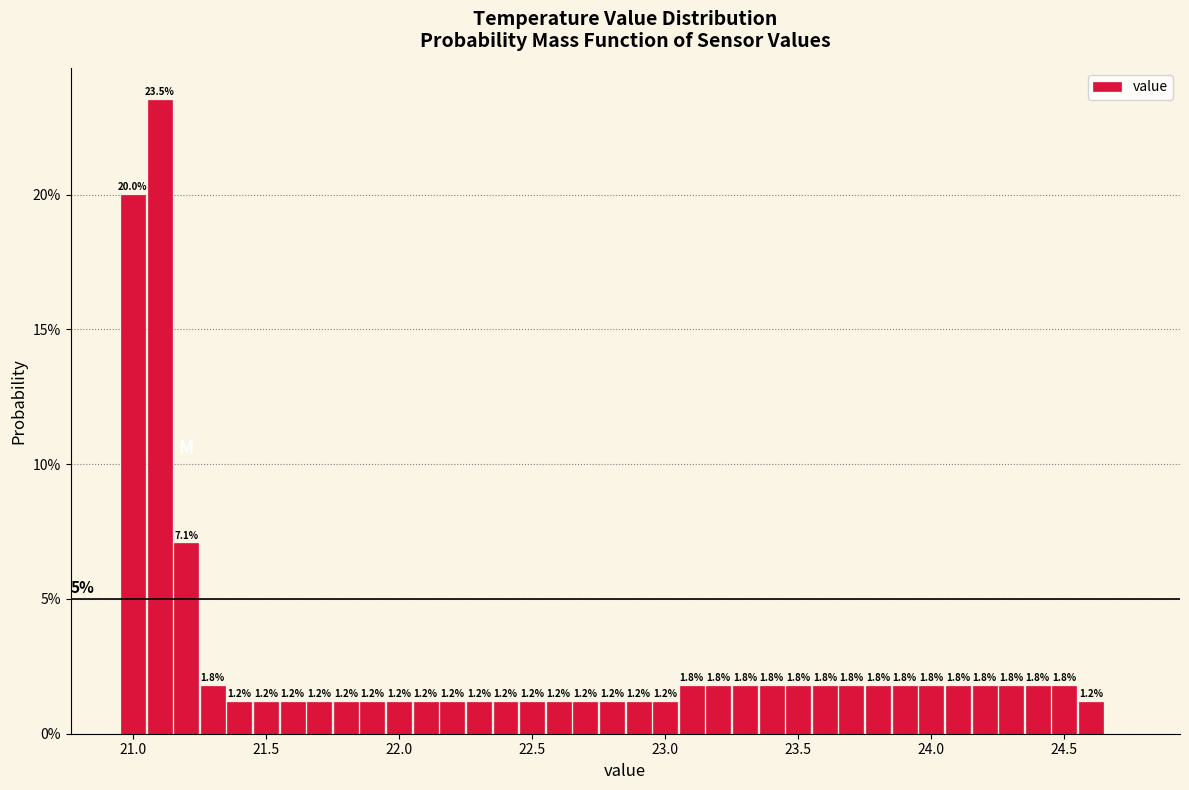

Read against the x-axis, roughly where is the centre of the tallest bar?

21.10